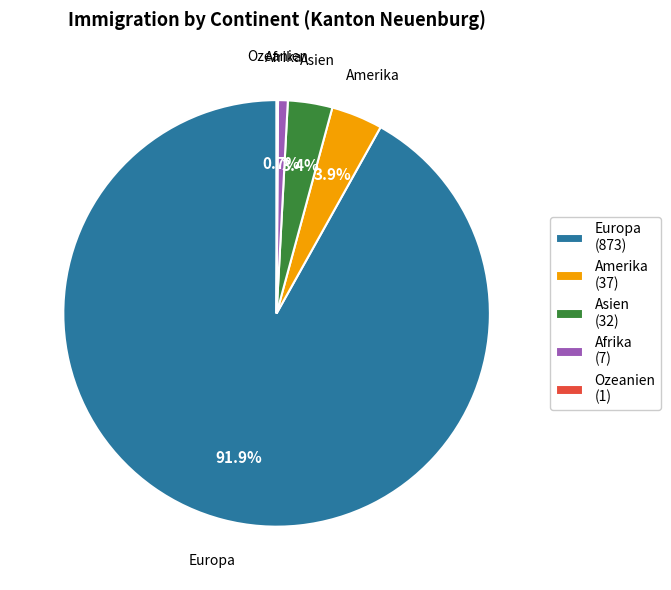

What percentage do Afrika (7) and Europa (873) together represent?

92.6%